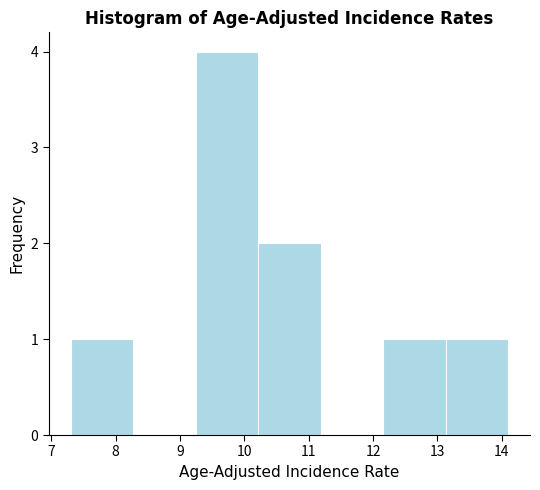

Reading left to right, list every bar in this chart as the range it spans on the x-axis followed by its height. Neither the bar edges nor the heights are printed on the chart, so give them approximately, as read against the axes.

7.3 to 8.3: 1
8.3 to 9.2: 0
9.2 to 10.2: 4
10.2 to 11.2: 2
11.2 to 12.2: 0
12.2 to 13.1: 1
13.1 to 14.1: 1